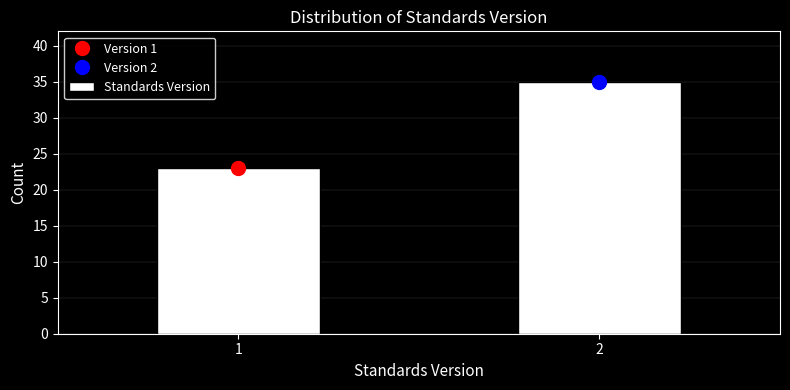

Reading left to right, transcribe all the data shown in this chart.

23	35